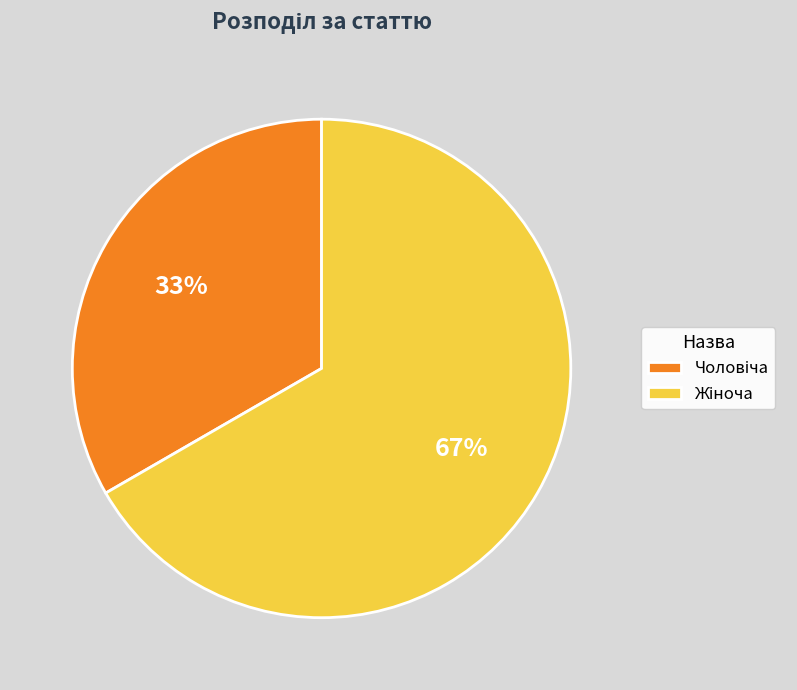

Is there a majority slice in this chart?

Yes